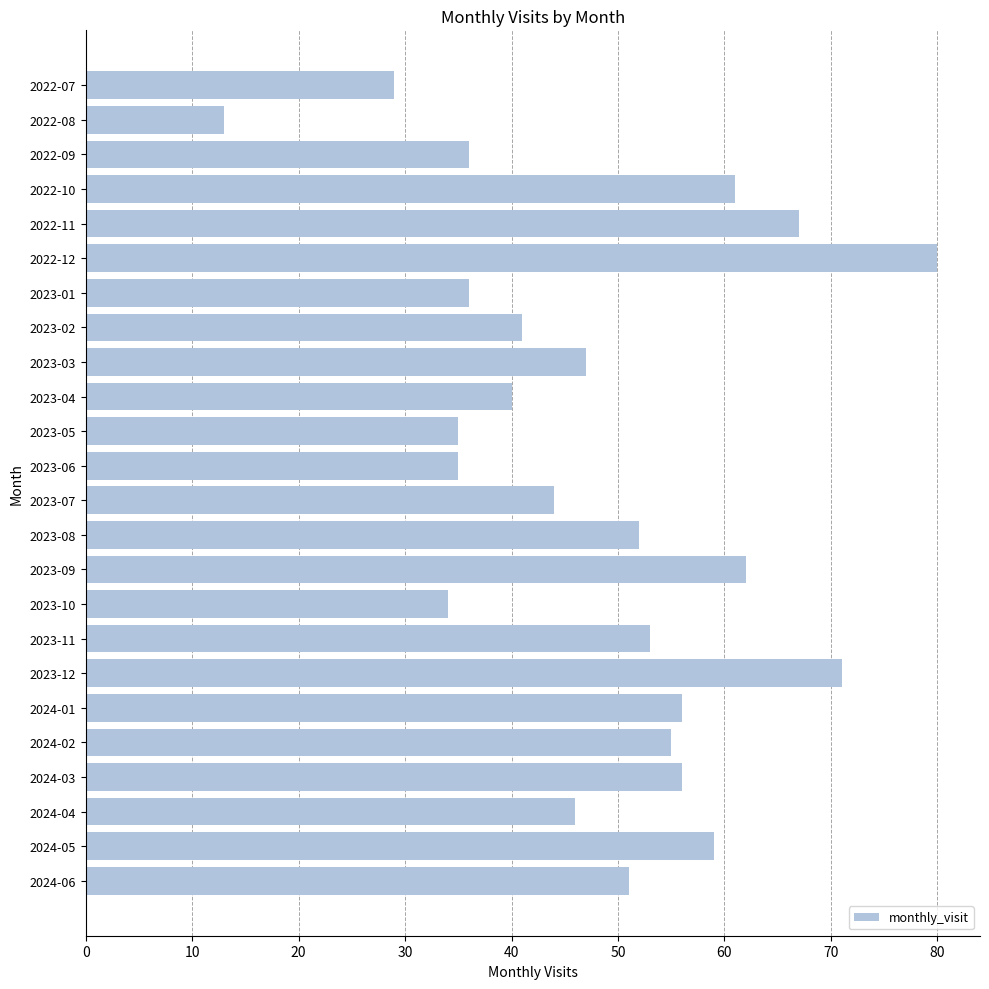

Reading bottom to top, what are all the values shown in this chart?

2024-06=51	2024-05=59	2024-04=46	2024-03=56	2024-02=55	2024-01=56	2023-12=71	2023-11=53	2023-10=34	2023-09=62	2023-08=52	2023-07=44	2023-06=35	2023-05=35	2023-04=40	2023-03=47	2023-02=41	2023-01=36	2022-12=80	2022-11=67	2022-10=61	2022-09=36	2022-08=13	2022-07=29